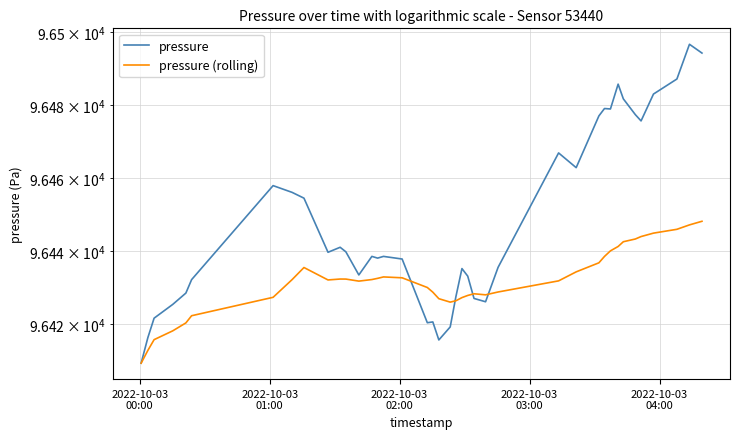

True or false: pressure (rolling) and pressure cross at least once.

True